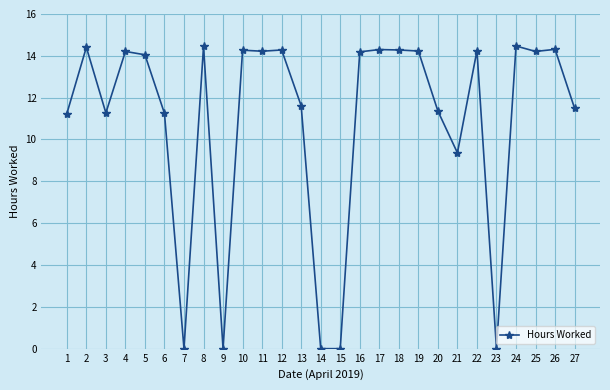

How many lines are shown in the chart?

1